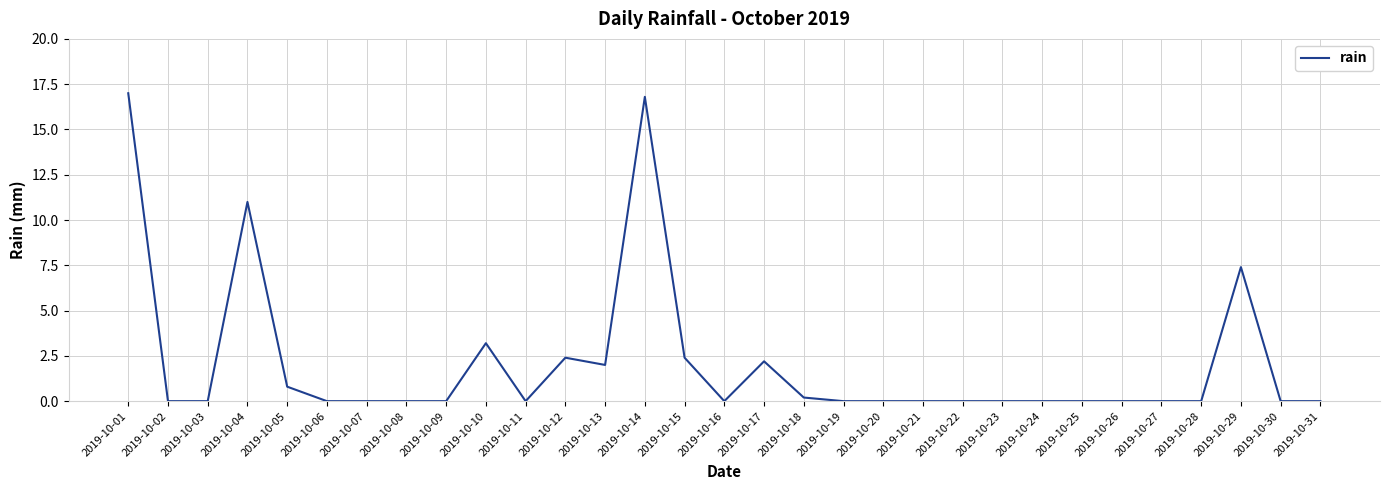

What is the average value?

2.1